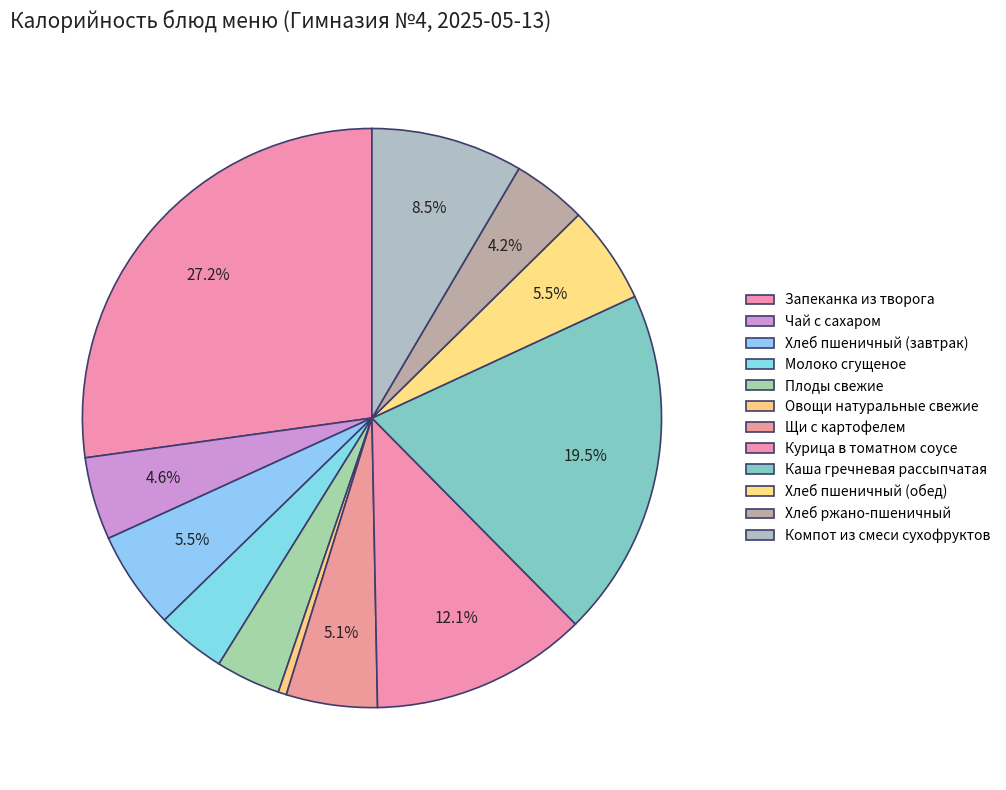

Does Молоко сгущеное account for over 50% of the chart?

No